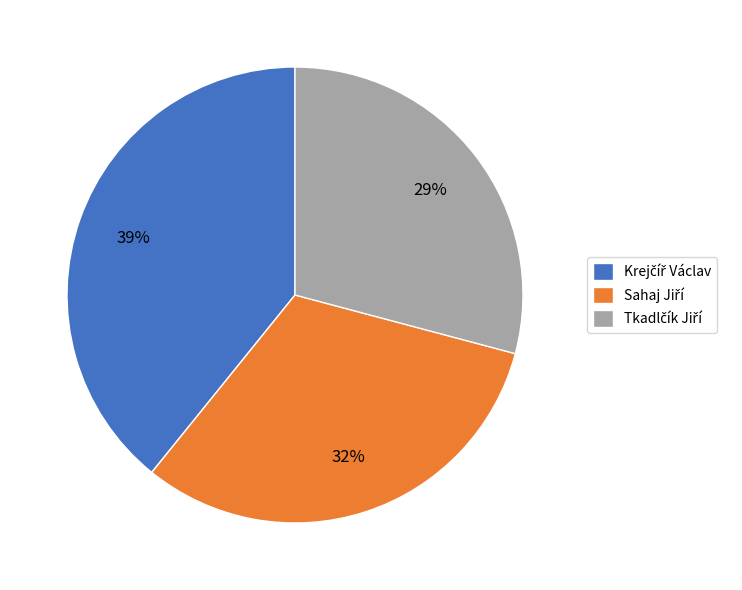

To the nearest percent, what is the difference between the largest and smallest slice percentages?

10%